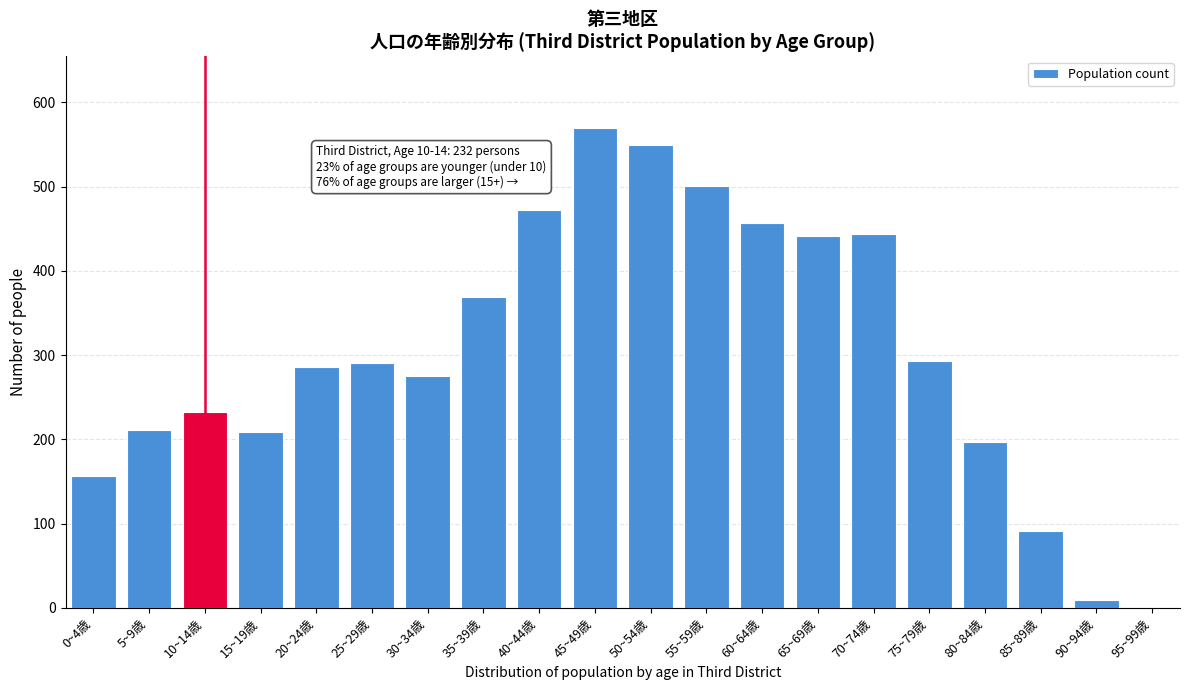

Which has a higher value, 30~34歳 or 25~29歳?

25~29歳